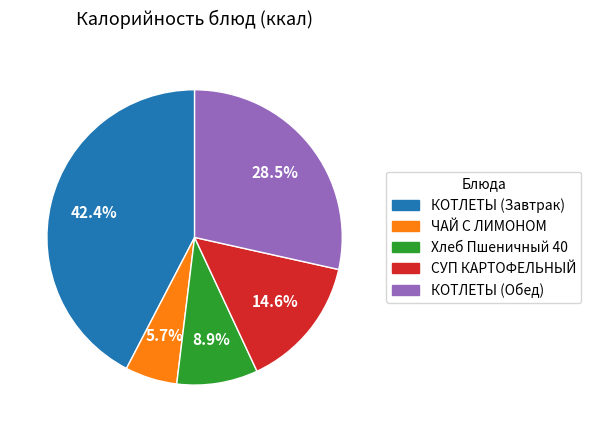

How many slices are in this pie chart?

5